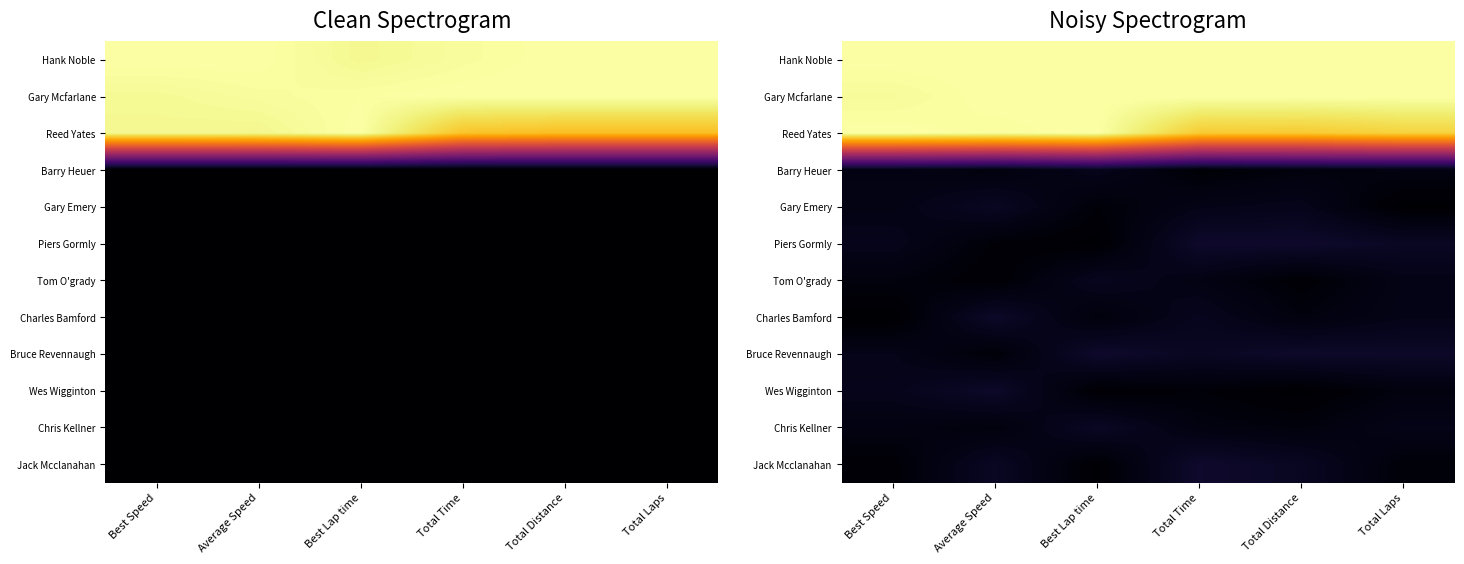

How many distinct data groups are displayed?

12